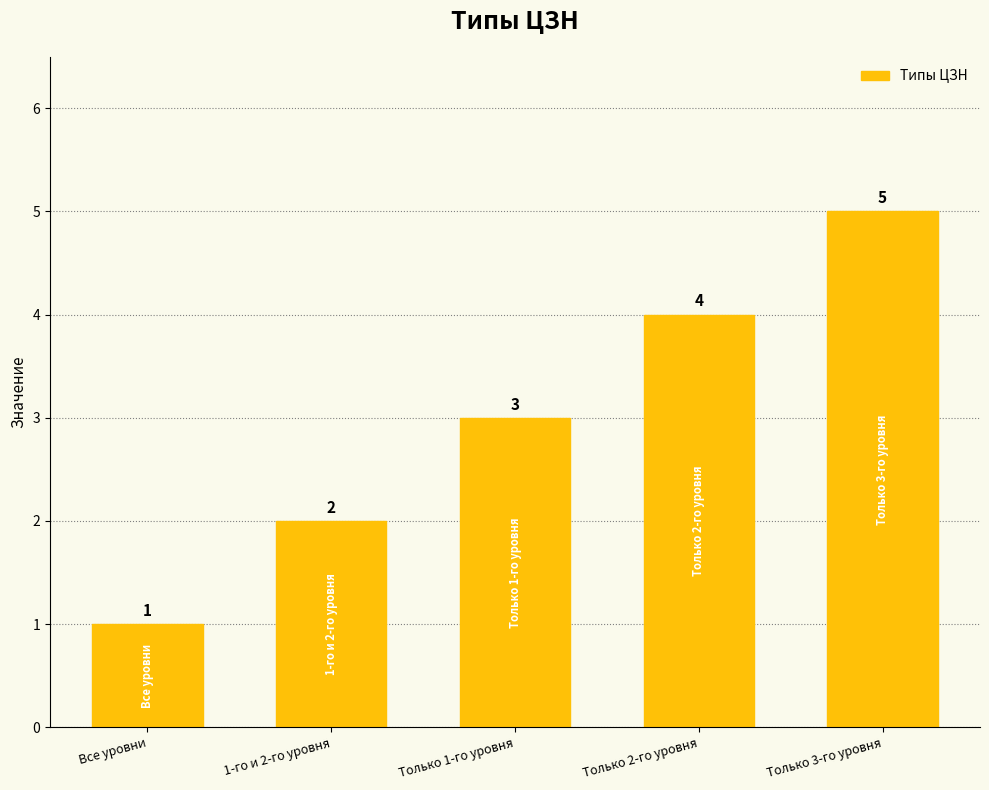

Count the values in the range 2 to 4.

3